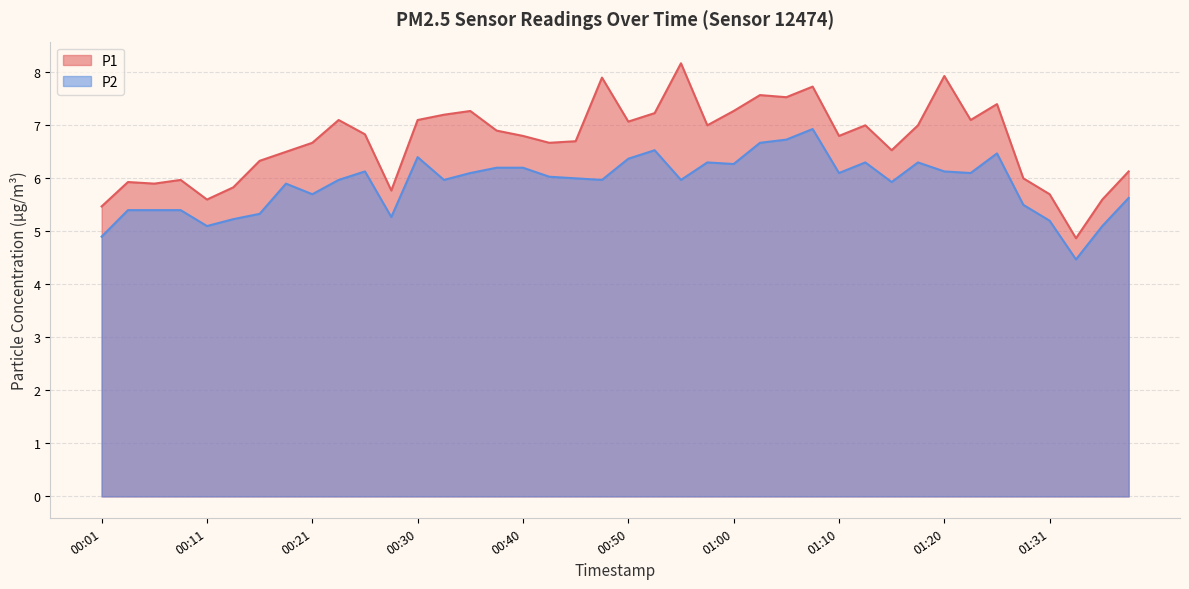

What is the lowest value of the P1 series?

4.9